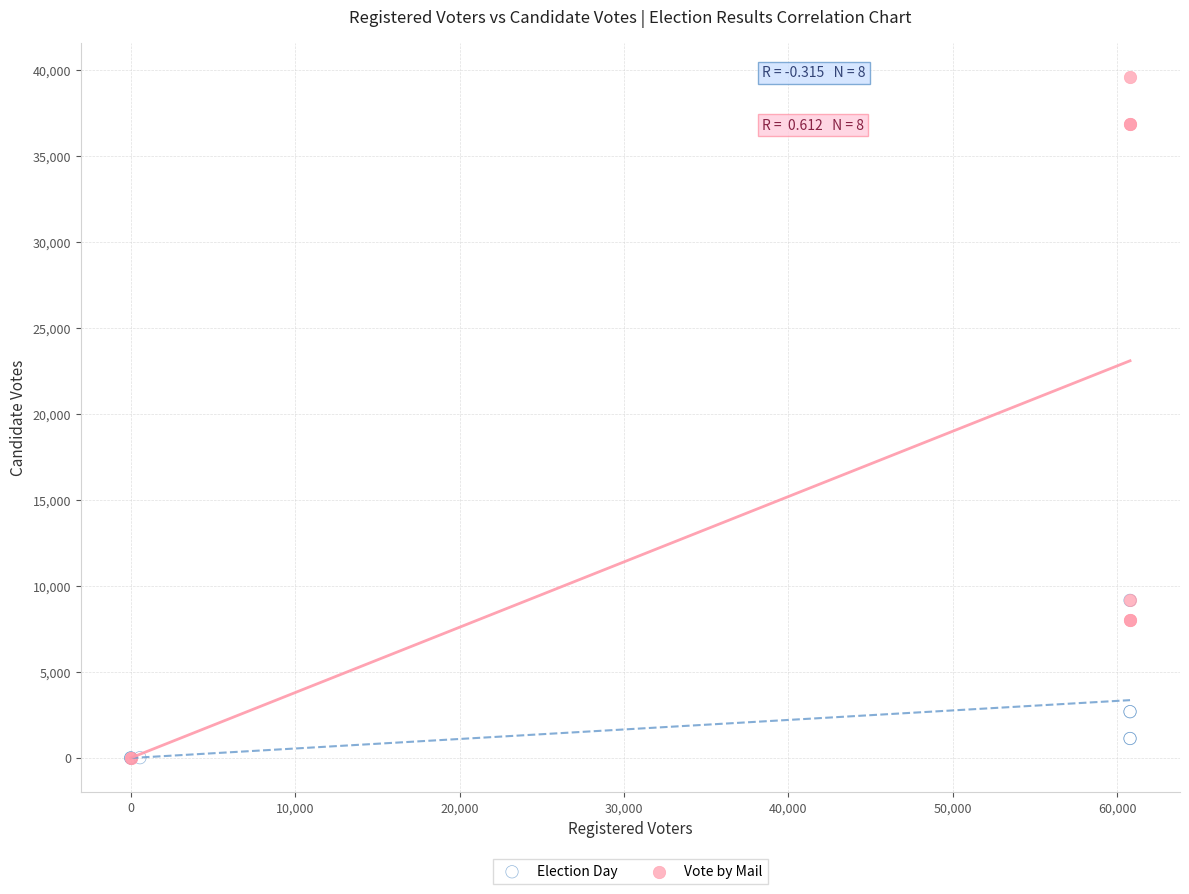

What are all the series names shown in the legend?

Election Day, Vote by Mail